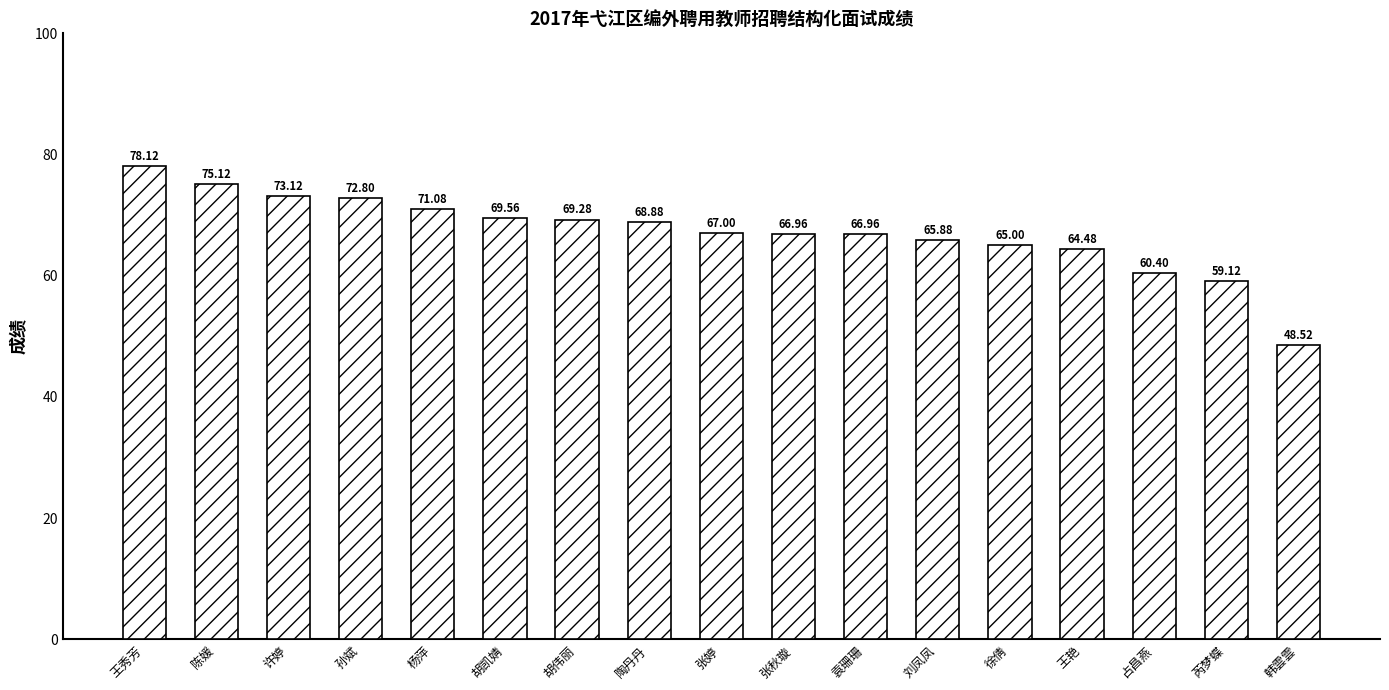

How many values are below 67?

8